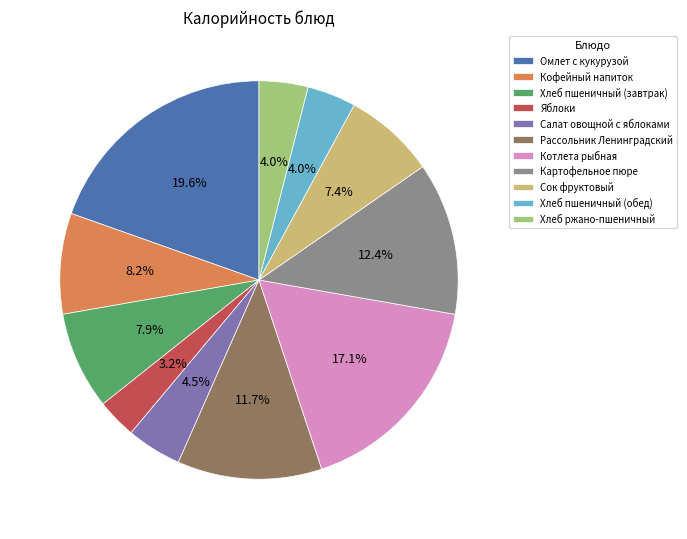

Is there any slice that represents more than half of the pie?

No